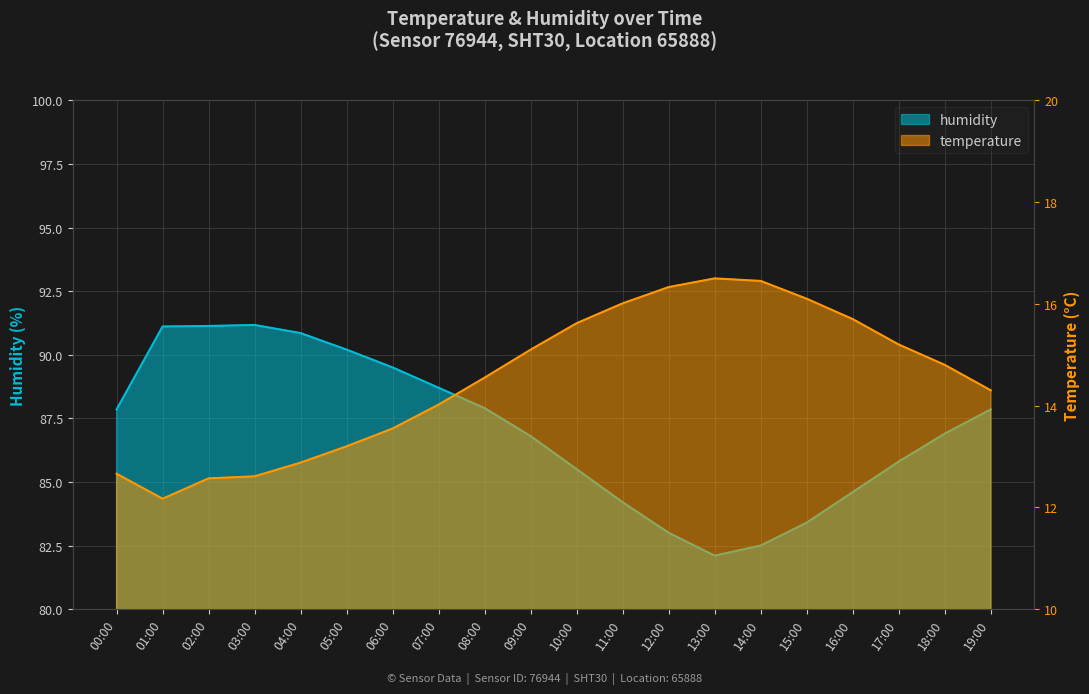

What is the label of the 20th point from the right?

00:00